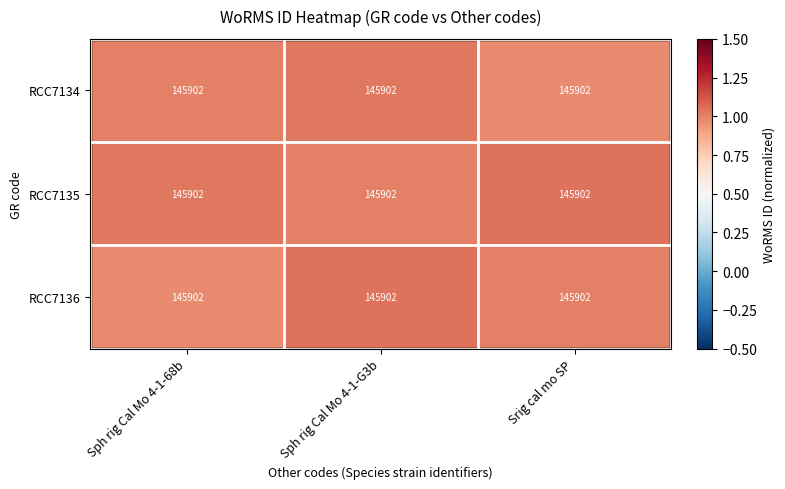

What is the spread (max minus min) of values at Srig cal mo SP?

0.1